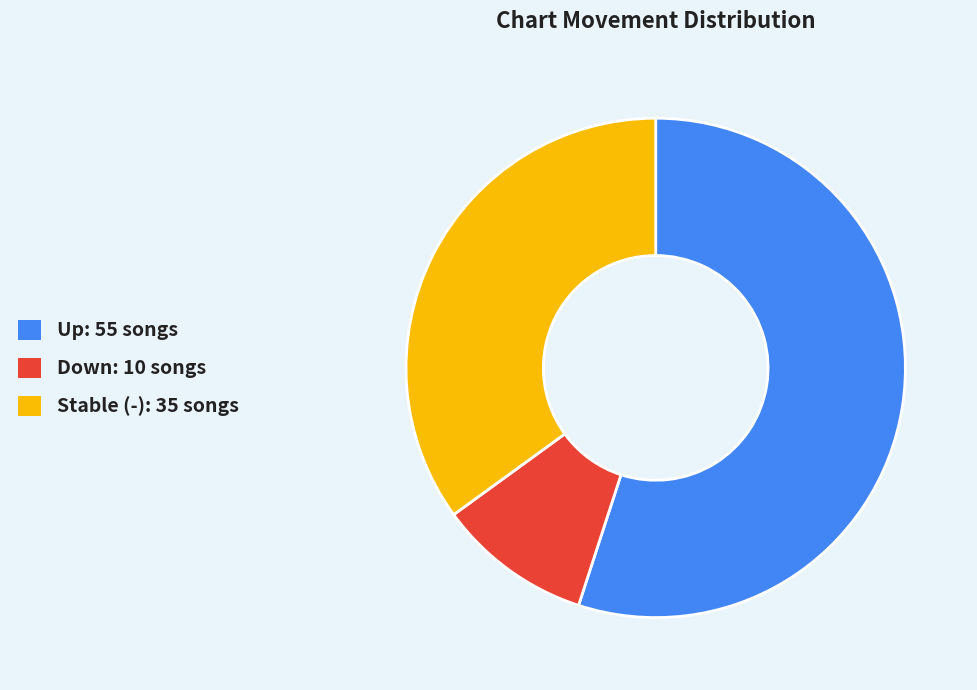

Combined, do Down: 10 songs and Stable (-): 35 songs account for over 50%?

No